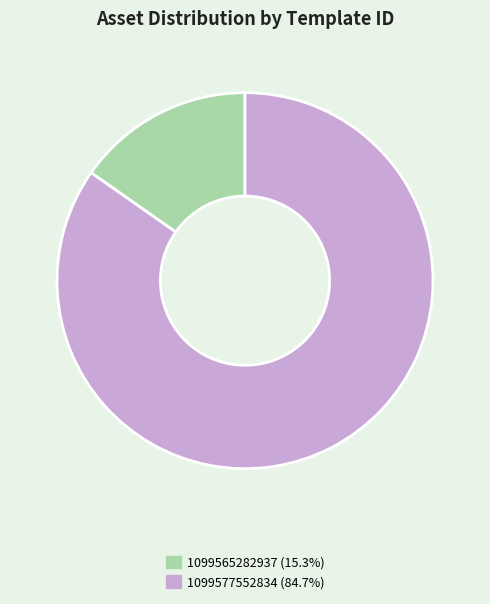

Is the sum of 1099577552834 and 1099565282937 greater than half?

Yes